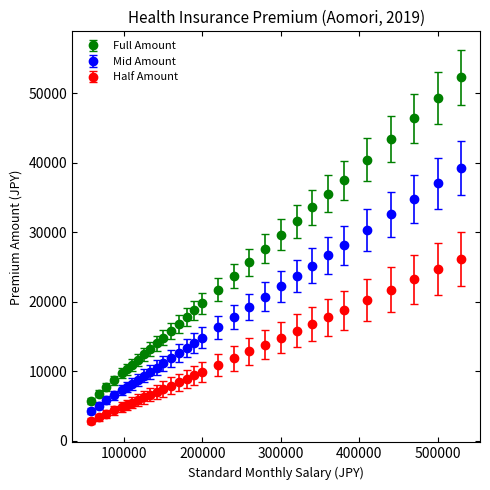

Which series has the largest total across all categories?

Full Amount